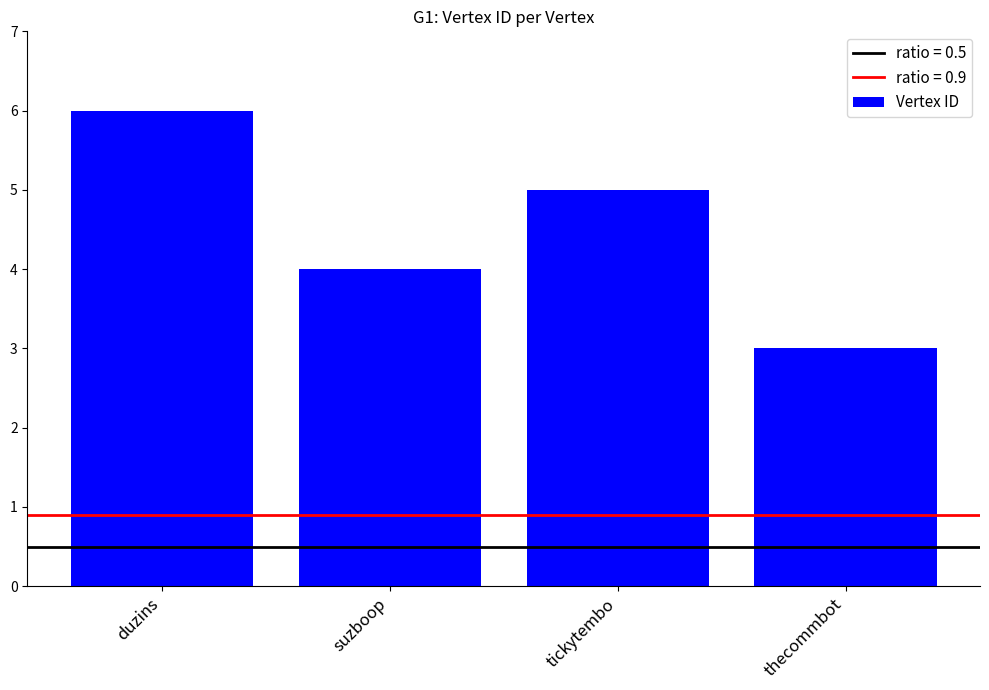

Count the values in the range 4 to 6.

3